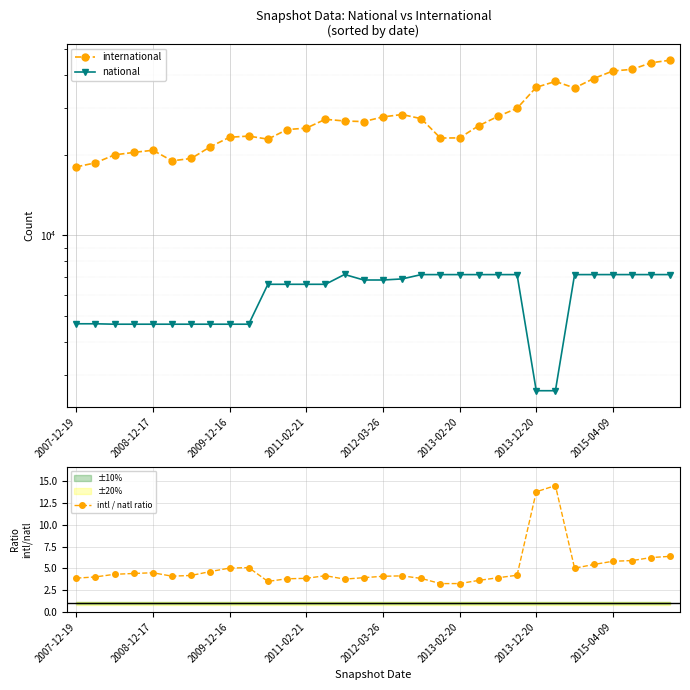

What is the maximum value for intl / natl ratio?

14.5